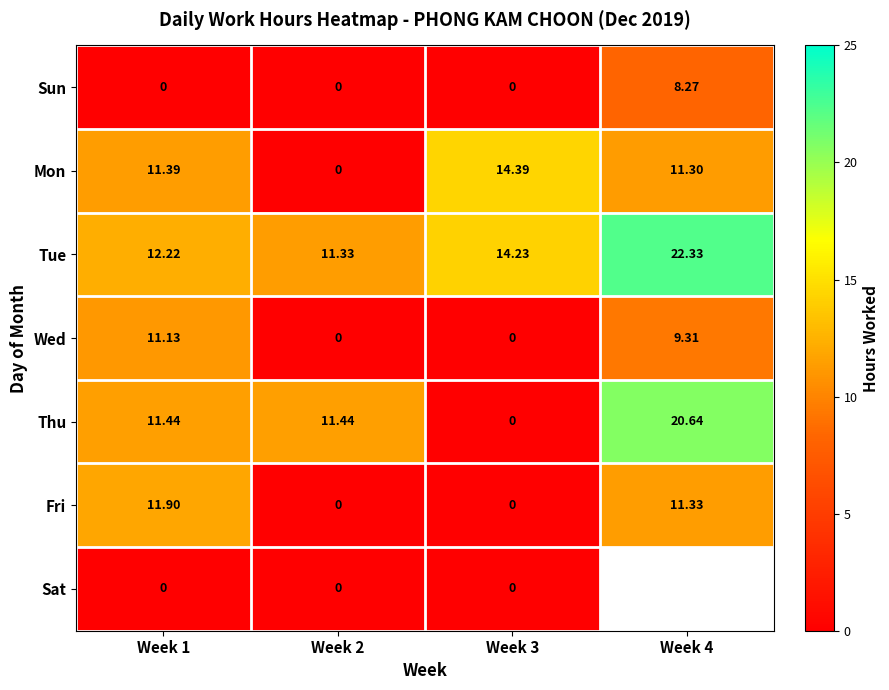

Between Week 2 and Week 3, which series saw the biggest shift?

Mon